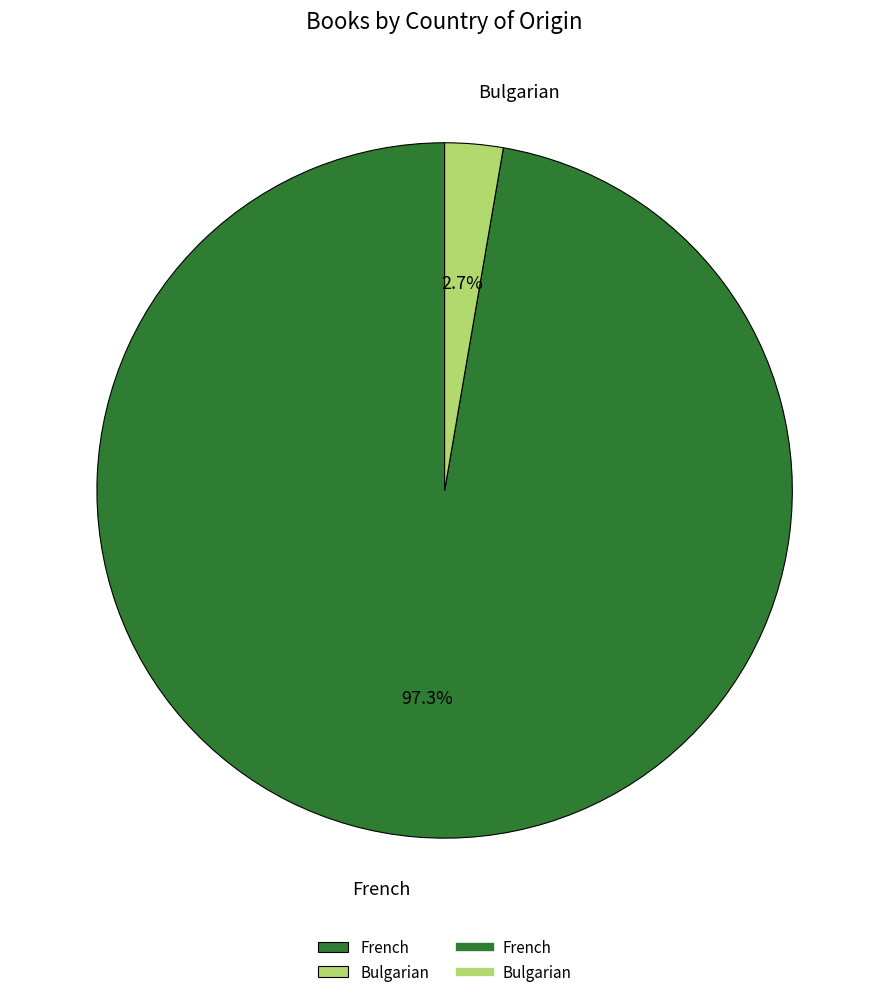

Does French account for over 50% of the chart?

Yes